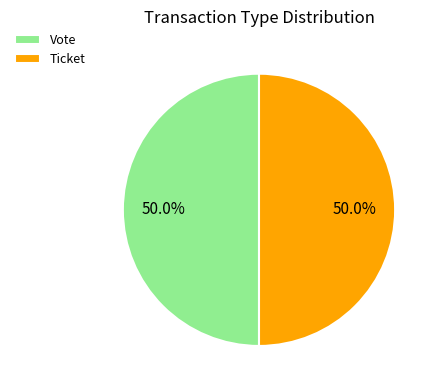

What is the total percentage of Vote and Ticket?

100.0%